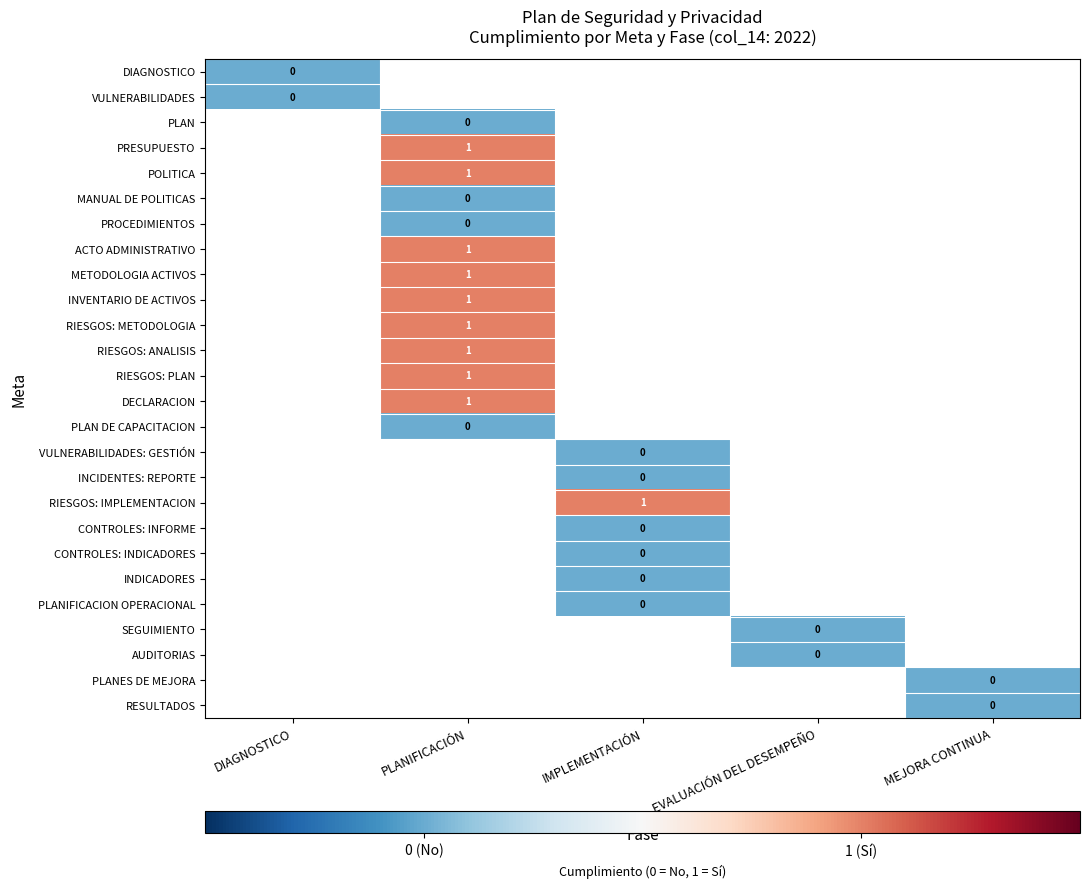

At which label does PLAN reach its minimum?

DIAGNOSTICO